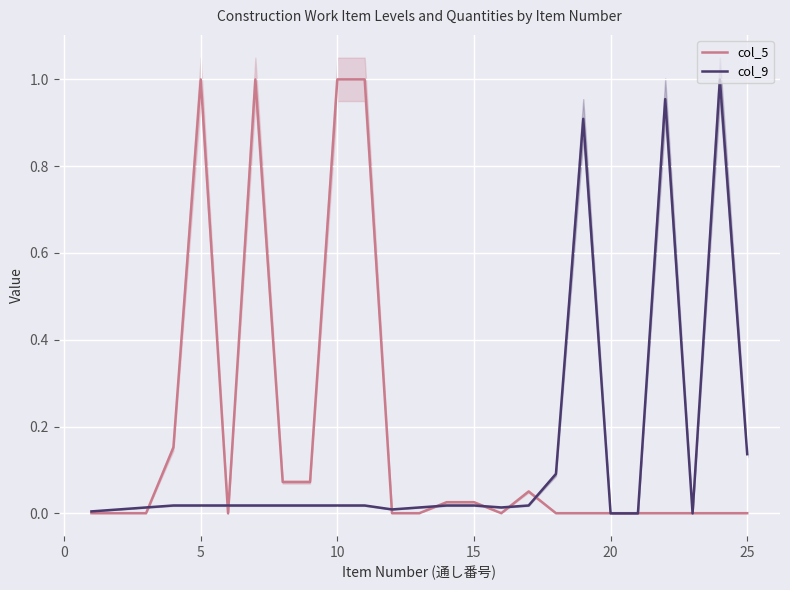

What is the sum of all col_5 values?

4.4